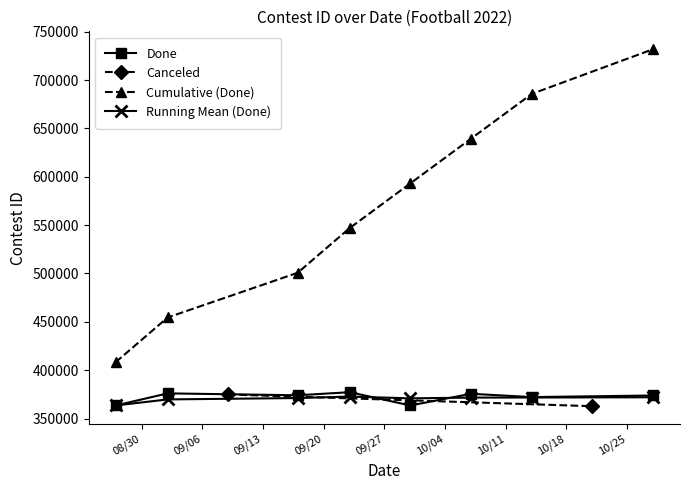

How many data points are less than 374034?

4